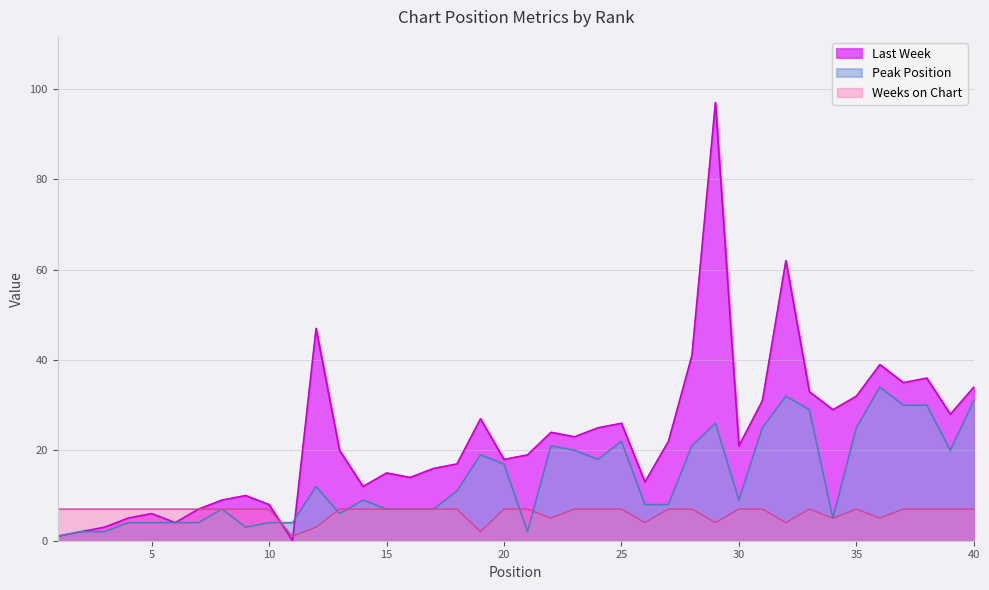

Between 7 and 11, which series saw the biggest shift?

Last Week